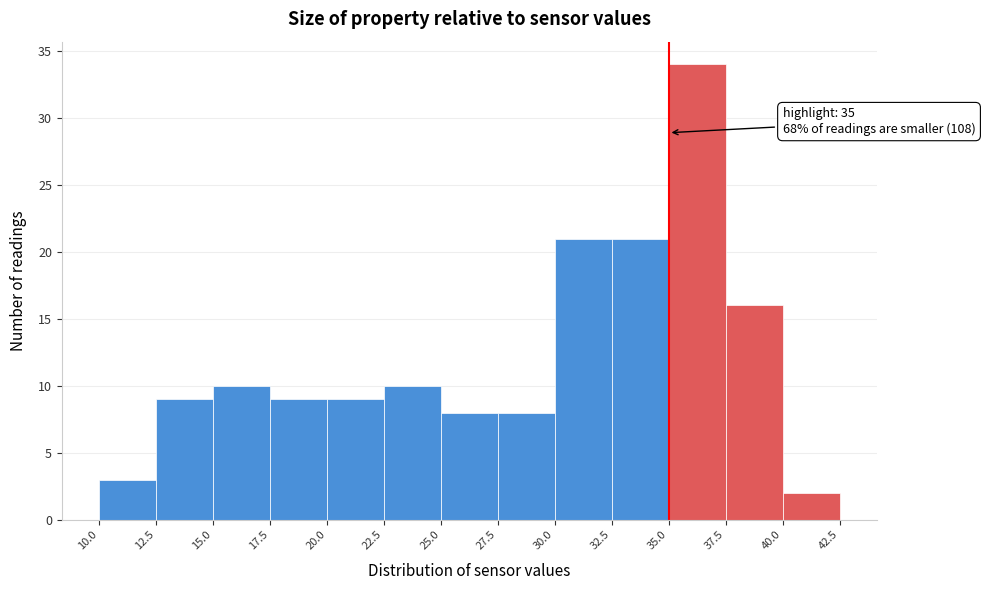

Over which range of the x-axis is the bar tallest?

35.0 to 37.5